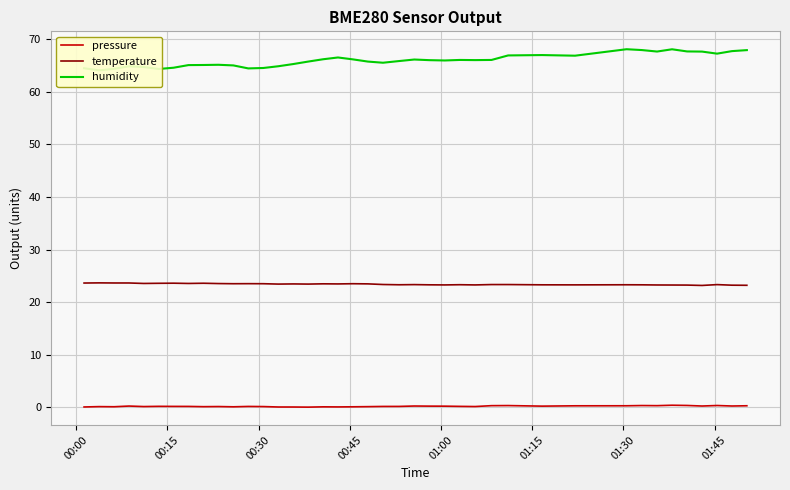

What is the maximum value for temperature?

23.6